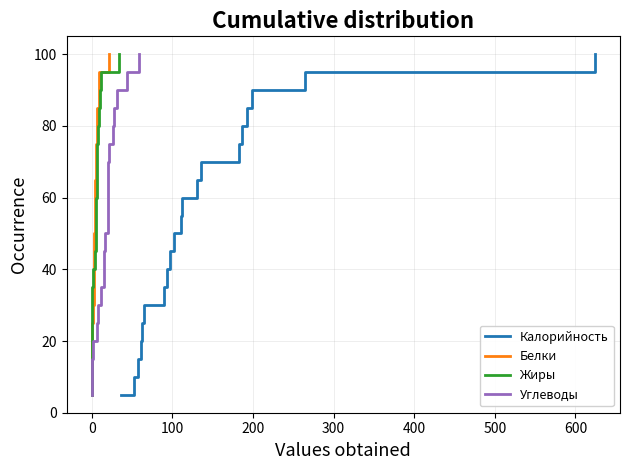

Which series has the widest spread of values?

Калорийность